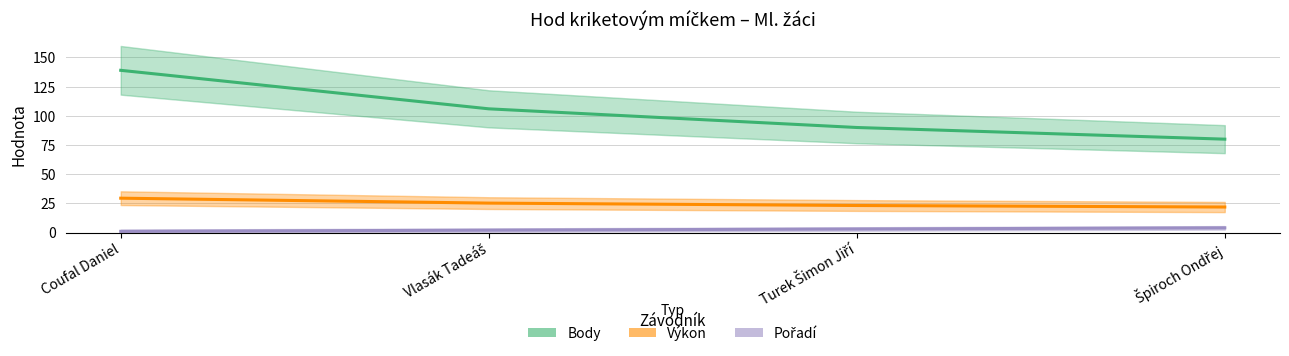

Where is Pořadí nearest to the value 2?

Vlasák Tadeáš